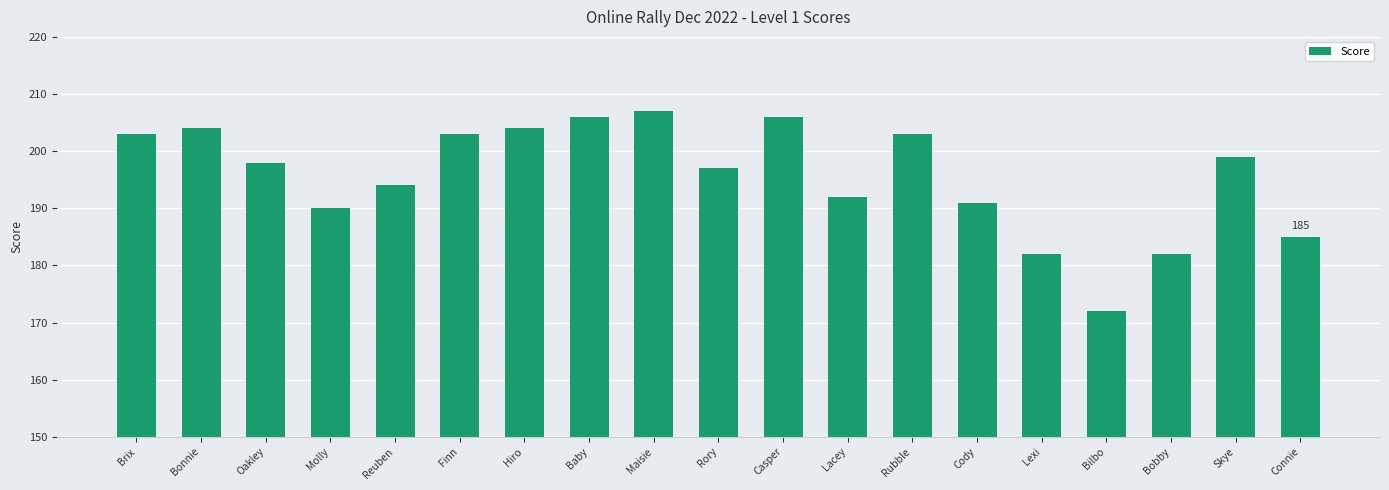

What is the greatest value displayed?

207